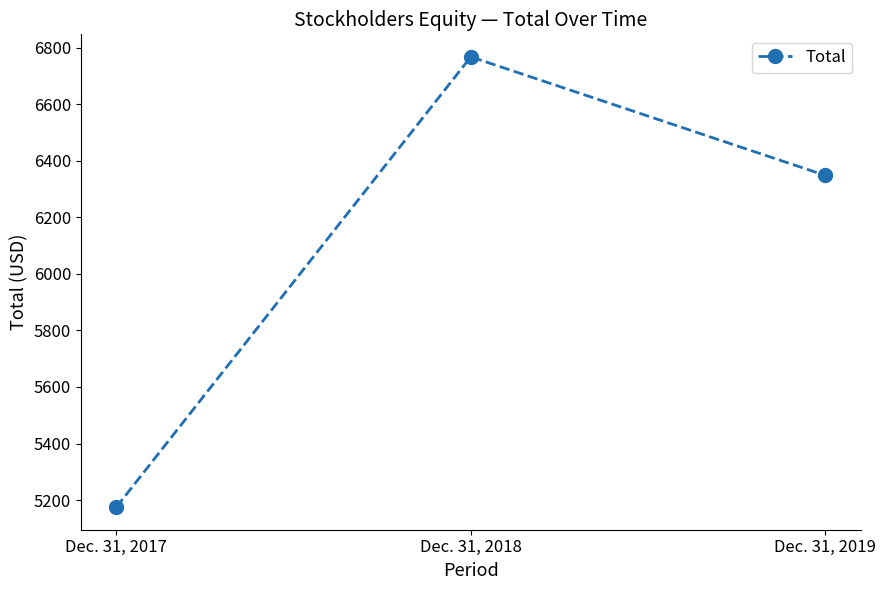

Reading left to right, list all the values displayed in this chart.

5175	6767	6348